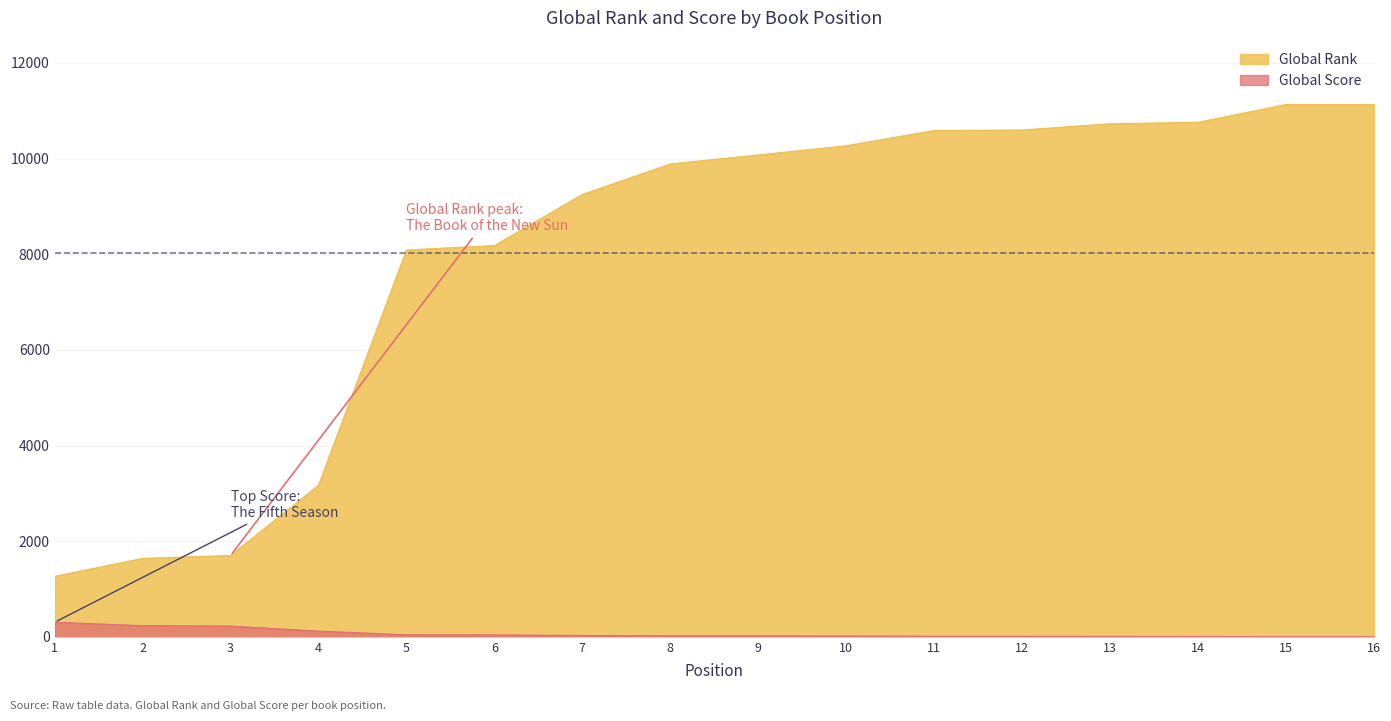

What is the value of the Global Rank point at the 7th from the left?

9250